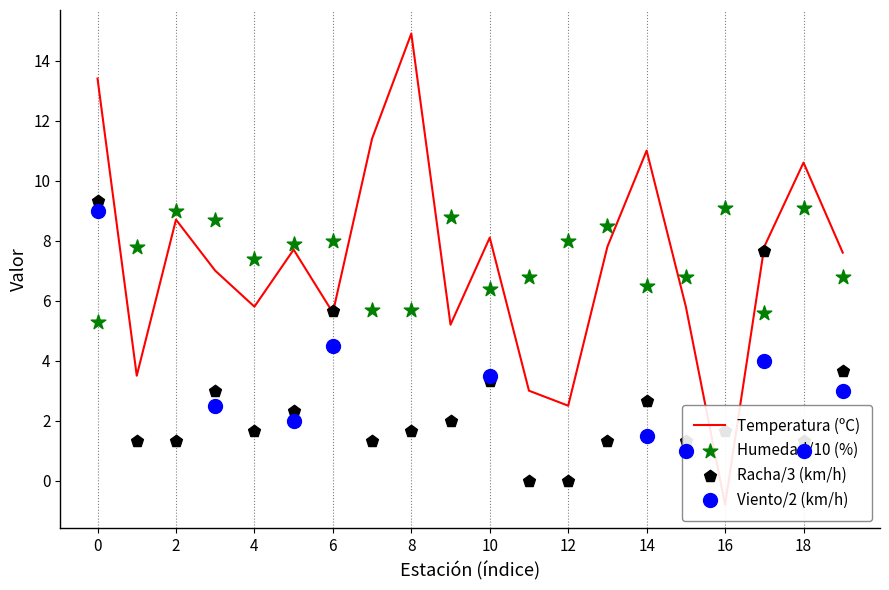

Which series has the largest Y range (max minus min)?

temperatura